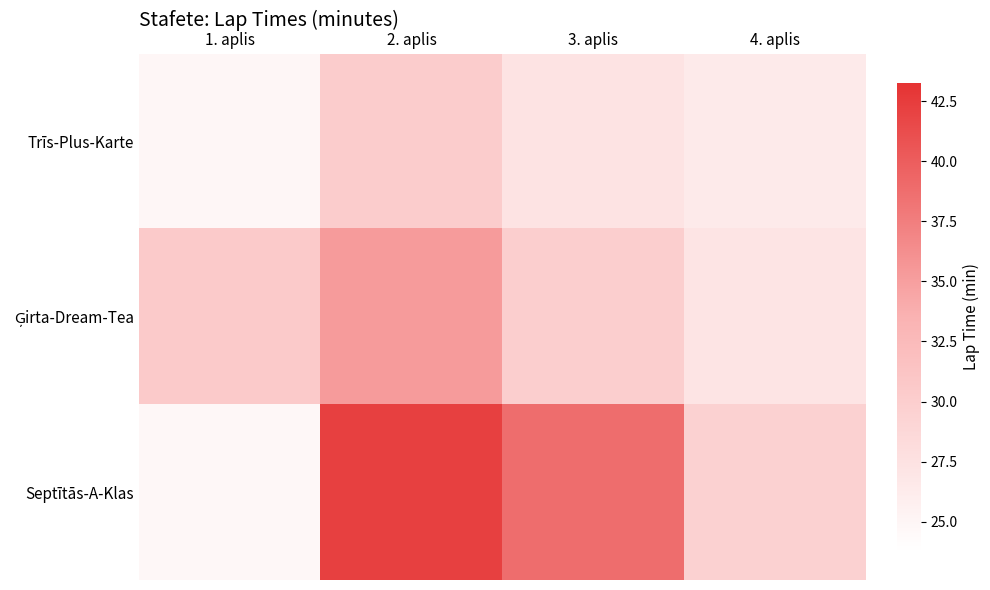

List the series in order of their peak value, lowest first.

Trīs-Plus-Karte, Ģirta-Dream-Tea, Septītās-A-Klas